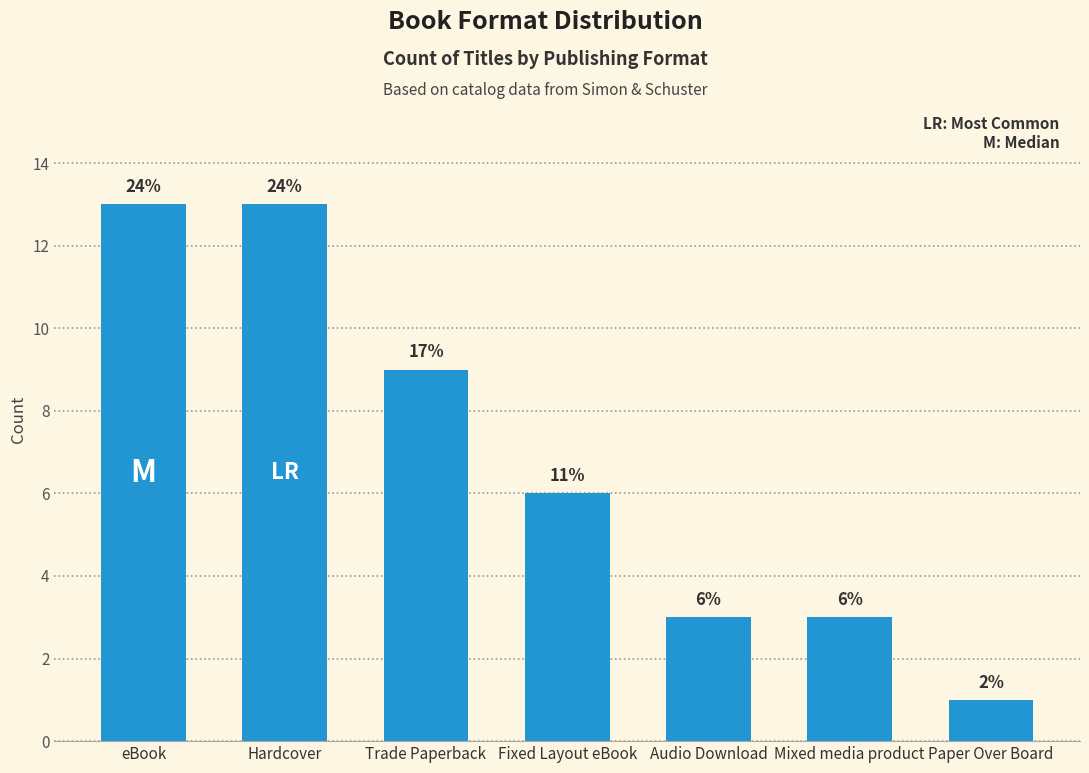

Reading left to right, extract all data points from this chart.

eBook=13	Hardcover=13	Trade Paperback=9	Fixed Layout eBook=6	Audio Download=3	Mixed media product=3	Paper Over Board=1